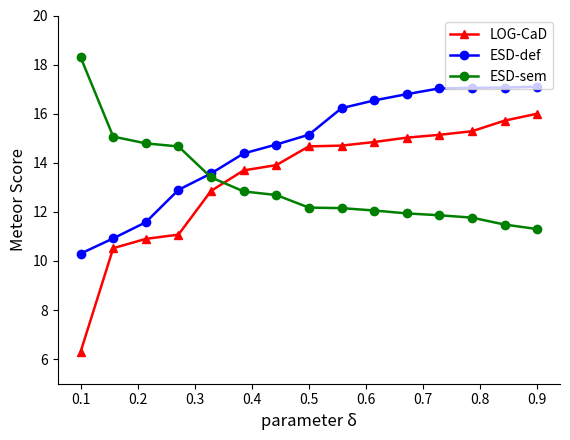

True or false: LOG-CaD and ESD-sem intersect in this chart.

True